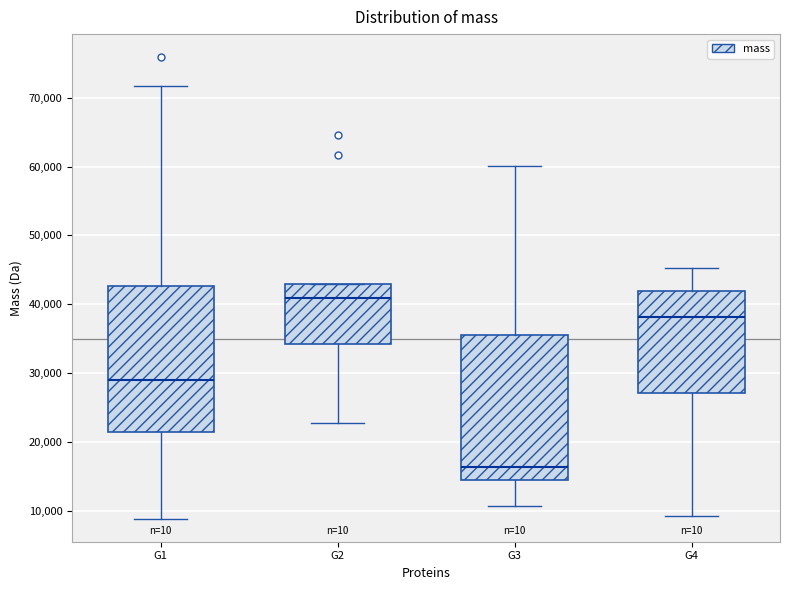

Which box's median line is the highest?

G2